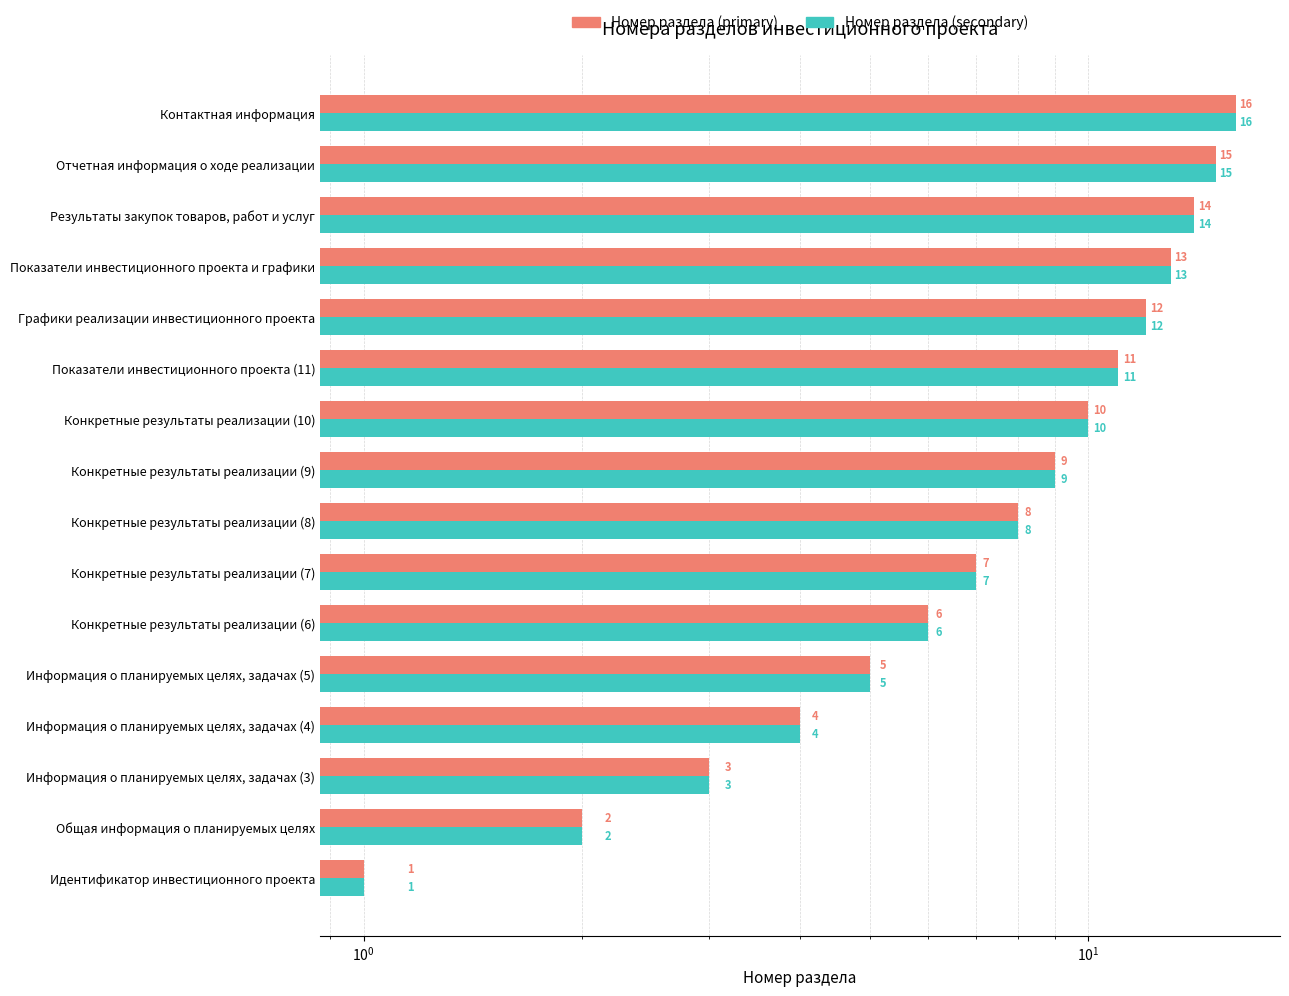

The value of Номер раздела (primary) at Идентификатор инвестиционного проекта is 2. True or false?

False